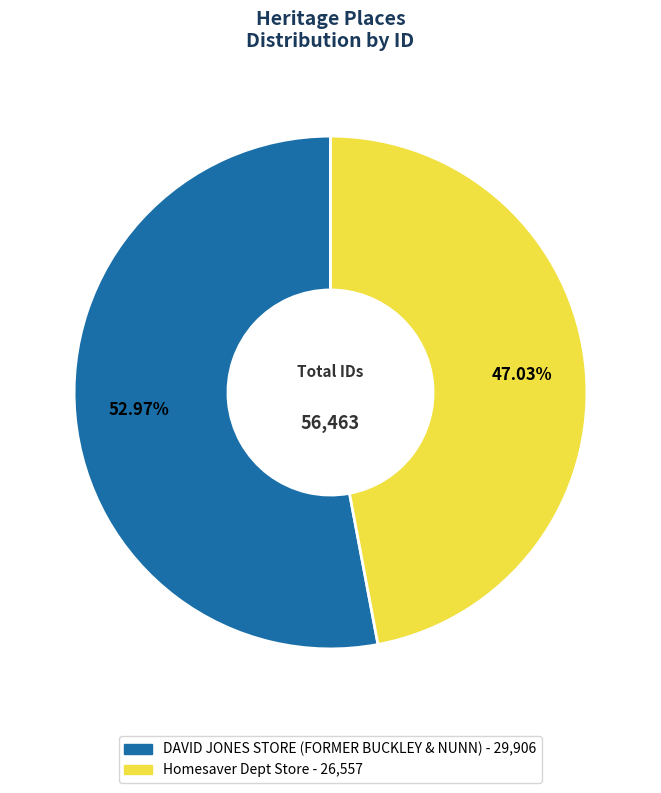

How many slices are in this pie chart?

2